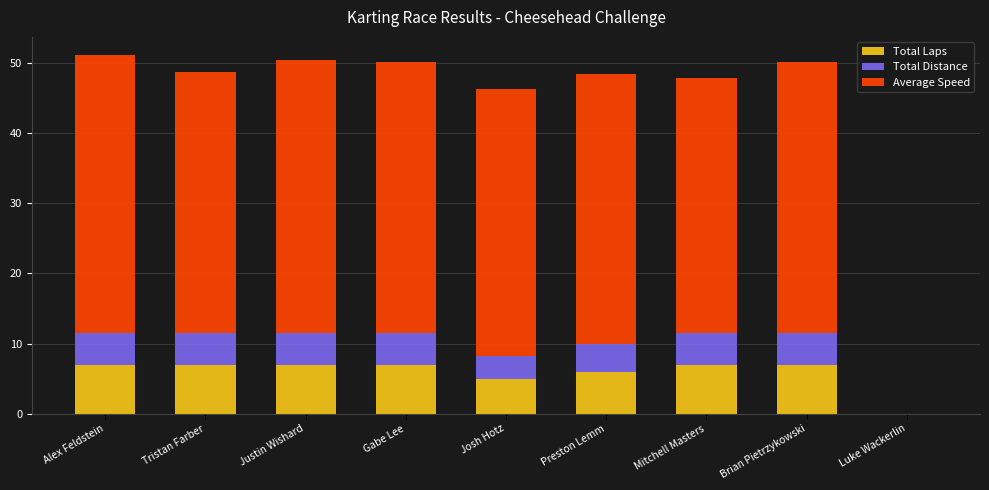

The value of Total Laps at Luke Wackerlin is 0.0. True or false?

True